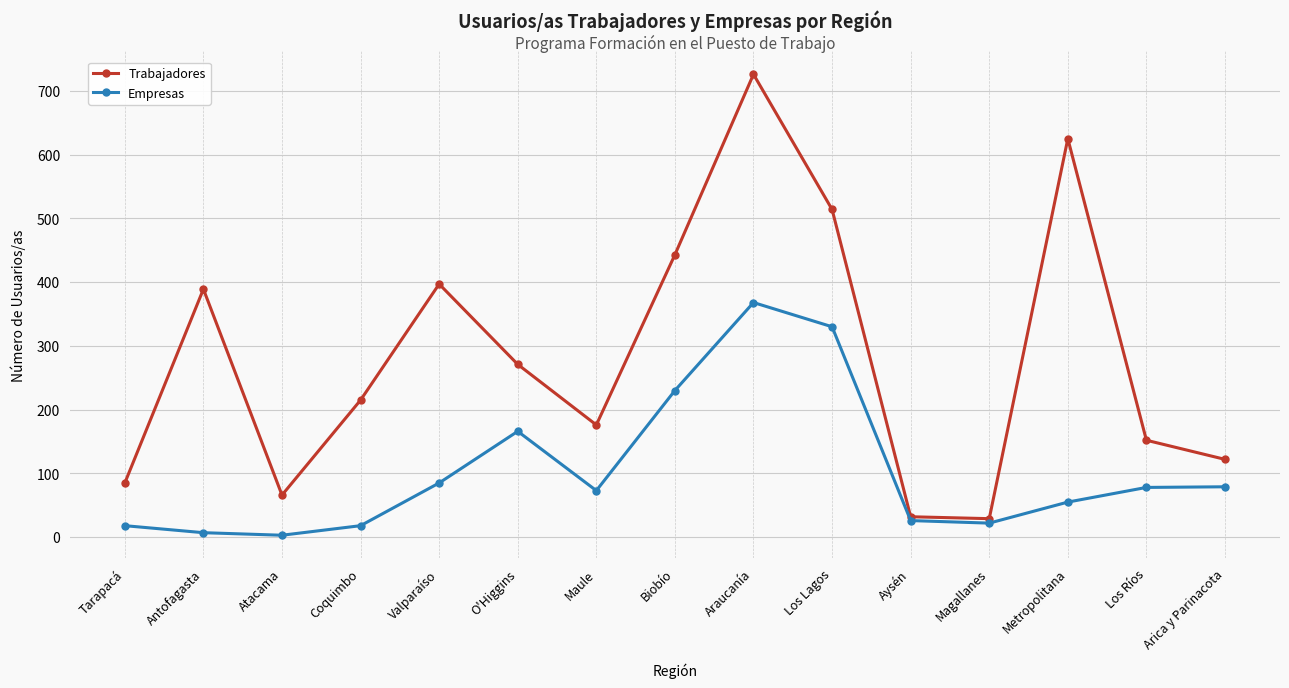

Is it true that Trabajadores equals 152 at Los Ríos?

True